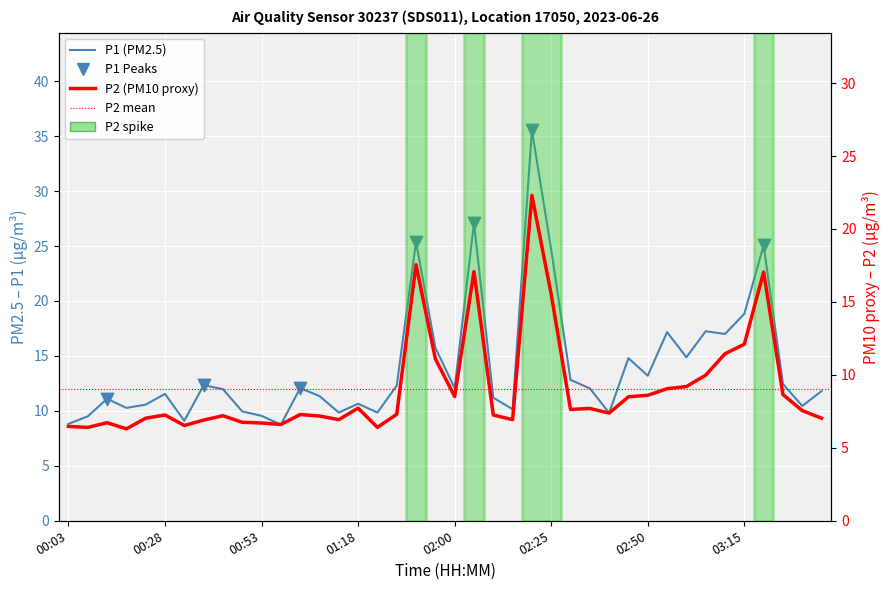

At which category is the sum across all series the highest?

02:20